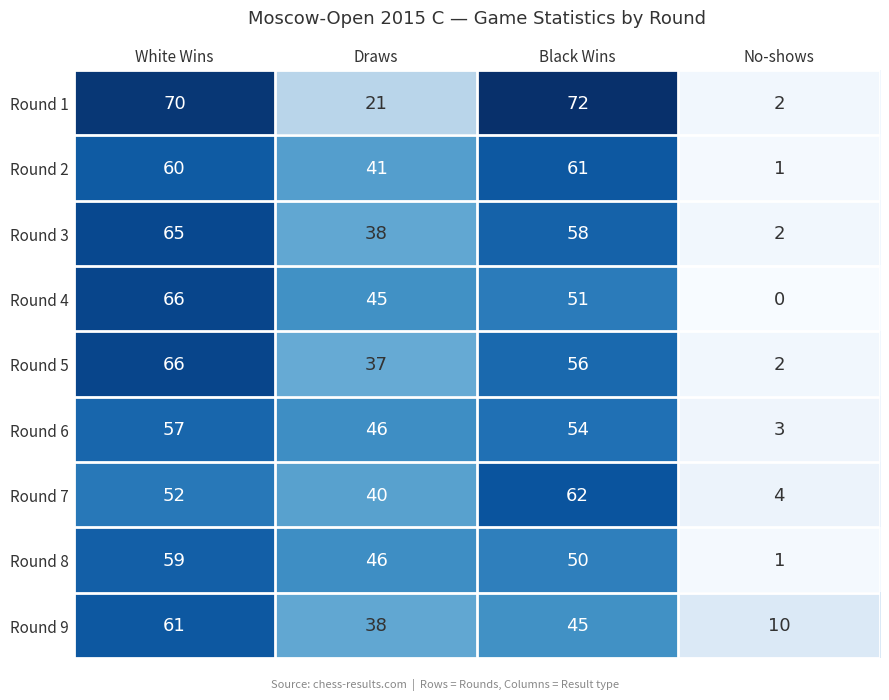

What is the highest value of the Round 3 series?

65